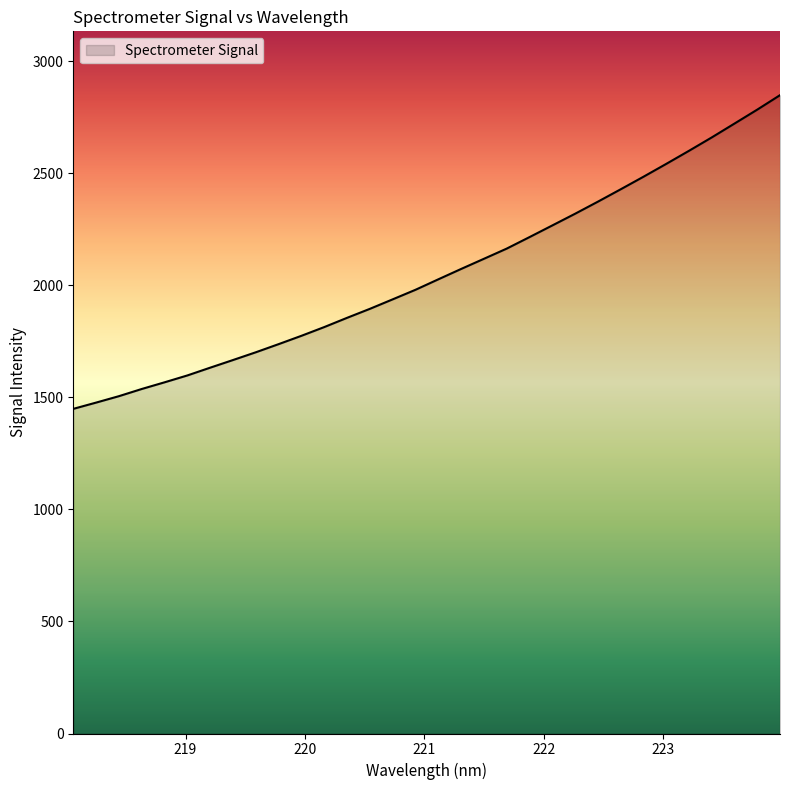

What is the difference between the maximum and minimum values?

1399.7